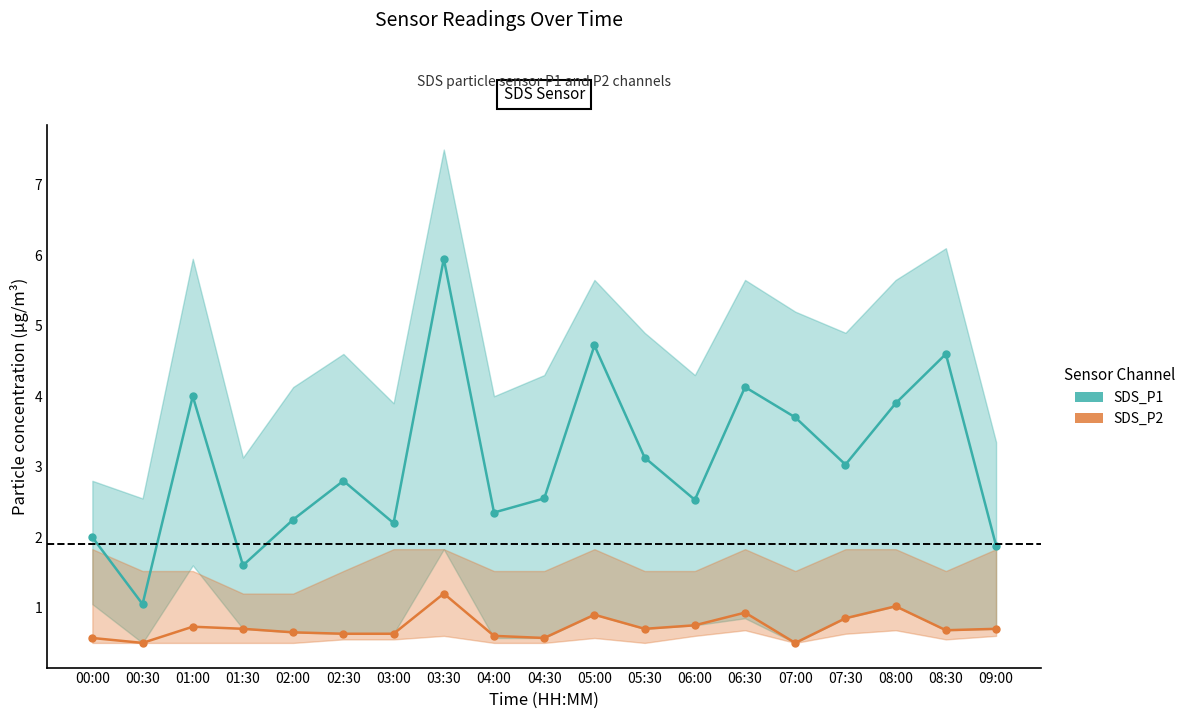

At which category is the sum across all series the highest?

03:30